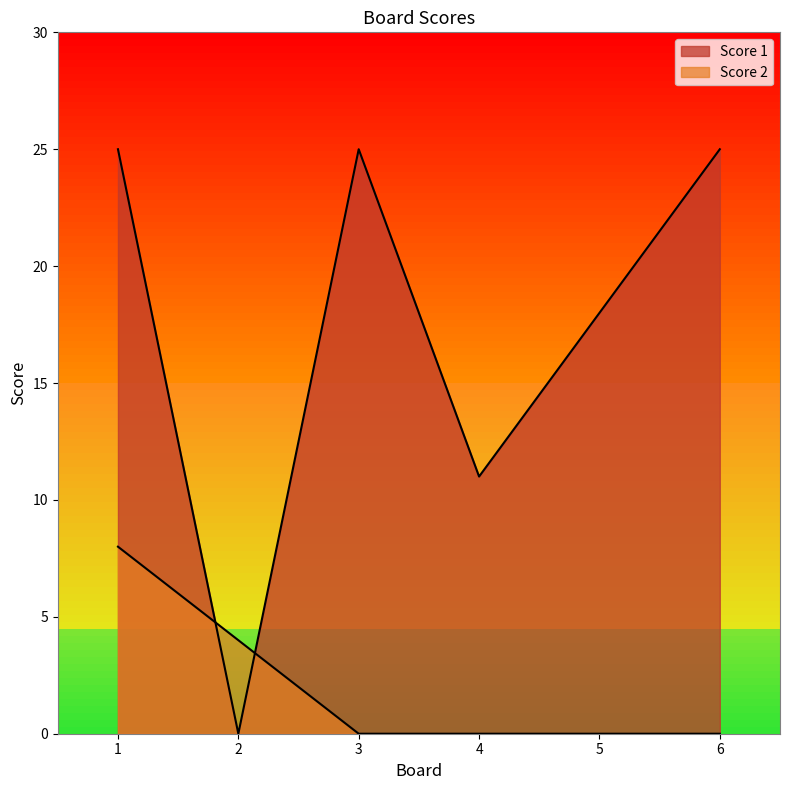

Reading left to right, list all the values displayed in this chart.

Score 1: 1=25	2=0	3=25	4=11	5=18	6=25
Score 2: 1=8	2=4	3=0	4=0	5=0	6=0